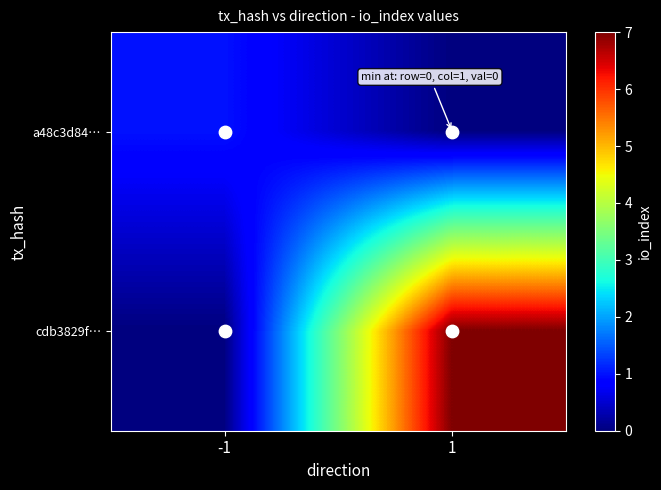

Rank the series at 1 from lowest to highest value.

a48c3d84…, cdb3829f…